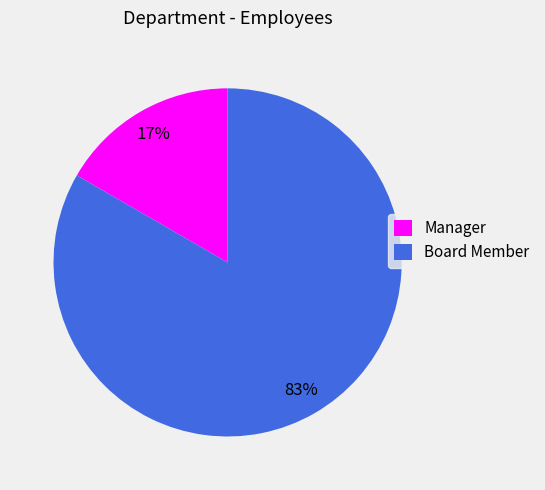

To the nearest percent, what percentage of the pie is Board Member?

83%